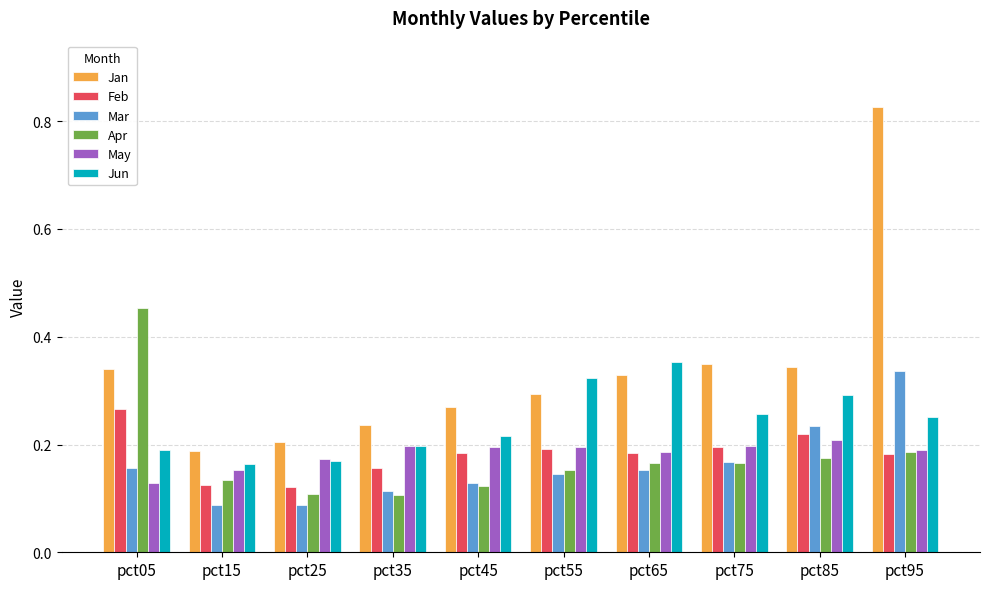

At which category does the chart reach its peak across all series?

pct95